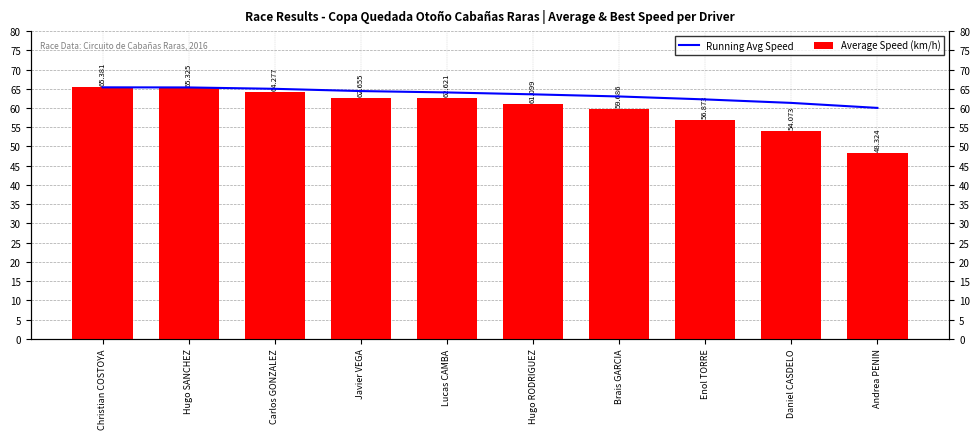

What is the greatest value displayed?

65.4